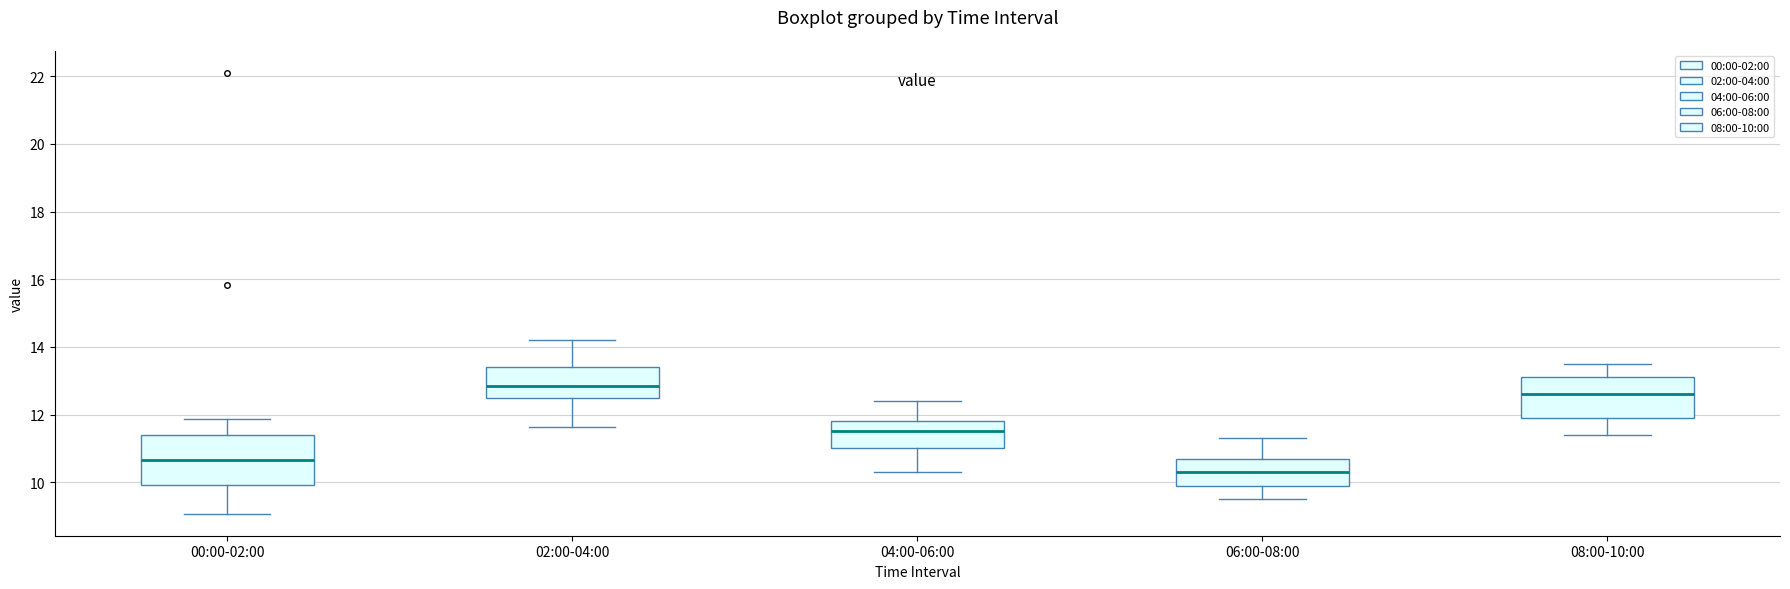

Which box has the highest median line?

02:00-04:00